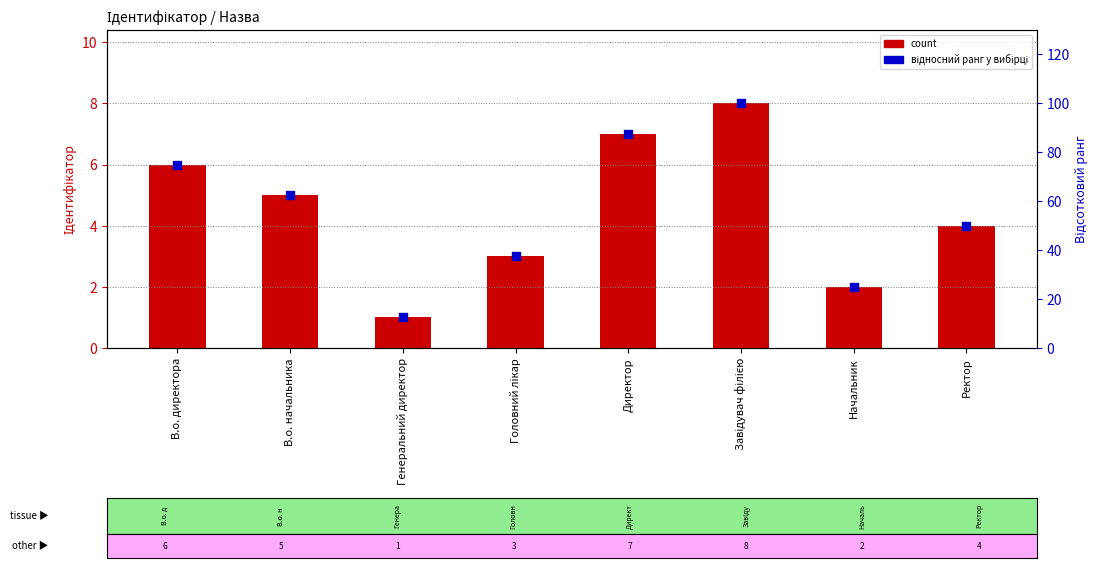

At how many categories does at least one series exceed 20?

7